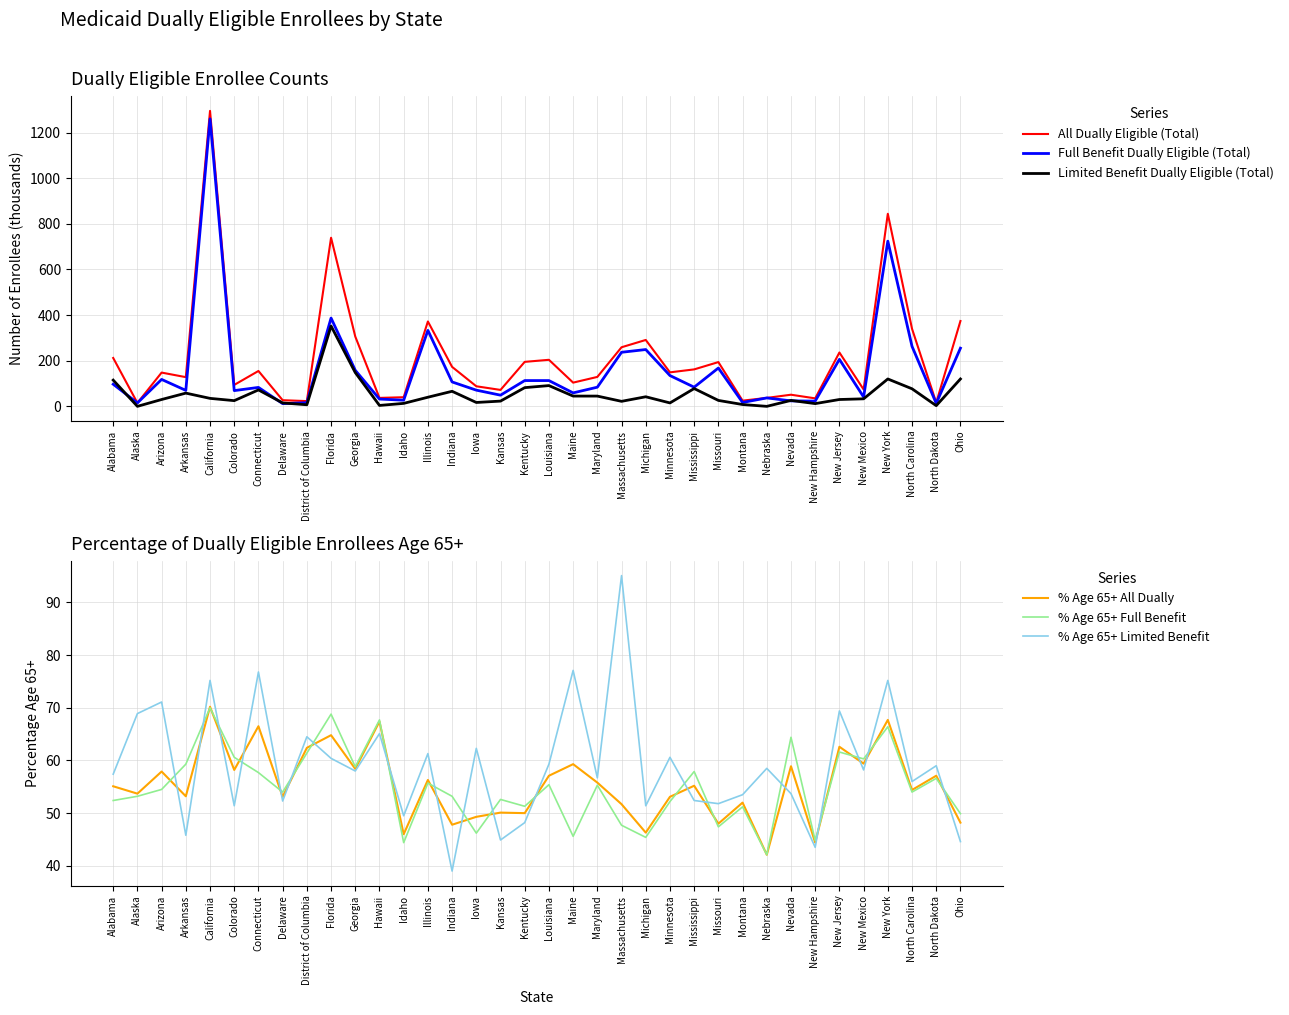

Reading left to right, list all the values displayed in this chart.

All Dually Eligible (Total): Alabama=212.0	Alaska=15.0	Arizona=148.0	Arkansas=128.0	California=1295.0	Colorado=94.0	Connecticut=155.0	Delaware=27.0	District of Columbia=23.0	Florida=739.0	Georgia=306.0	Hawaii=37.0	Idaho=40.0	Illinois=372.0	Indiana=173.0	Iowa=88.0	Kansas=72.0	Kentucky=195.0	Louisiana=204.0	Maine=104.0	Maryland=129.0	Massachusetts=259.0	Michigan=291.0	Minnesota=149.0	Mississippi=162.0	Missouri=194.0	Montana=25.0	Nebraska=37.0	Nevada=51.0	New Hampshire=35.0	New Jersey=236.0	New Mexico=74.0	New York=844.0	North Carolina=340.0	North Dakota=16.0	Ohio=374.0
Full Benefit Dually Eligible (Total): Alabama=97.0	Alaska=15.0	Arizona=118.0	Arkansas=70.0	California=1260.0	Colorado=69.0	Connecticut=83.0	Delaware=12.0	District of Columbia=16.0	Florida=387.0	Georgia=158.0	Hawaii=32.0	Idaho=27.0	Illinois=333.0	Indiana=107.0	Iowa=71.0	Kansas=49.0	Kentucky=113.0	Louisiana=113.0	Maine=59.0	Maryland=84.0	Massachusetts=237.0	Michigan=249.0	Minnesota=135.0	Mississippi=84.0	Missouri=168.0	Montana=17.0	Nebraska=37.0	Nevada=24.0	New Hampshire=23.0	New Jersey=206.0	New Mexico=41.0	New York=724.0	North Carolina=263.0	North Dakota=13.0	Ohio=255.0
Limited Benefit Dually Eligible (Total): Alabama=115.0	Alaska=0.0	Arizona=30.0	Arkansas=58.0	California=35.0	Colorado=25.0	Connecticut=72.0	Delaware=15.0	District of Columbia=7.0	Florida=352.0	Georgia=148.0	Hawaii=4.0	Idaho=13.0	Illinois=40.0	Indiana=66.0	Iowa=17.0	Kansas=23.0	Kentucky=82.0	Louisiana=91.0	Maine=45.0	Maryland=45.0	Massachusetts=22.0	Michigan=42.0	Minnesota=15.0	Mississippi=78.0	Missouri=26.0	Montana=8.0	Nebraska=0.0	Nevada=26.0	New Hampshire=12.0	New Jersey=30.0	New Mexico=33.0	New York=120.0	North Carolina=77.0	North Dakota=3.0	Ohio=120.0
% Age 65+ All Dually: Alabama=55.1	Alaska=53.7	Arizona=57.9	Arkansas=53.2	California=70.2	Colorado=58.2	Connecticut=66.5	Delaware=53.1	District of Columbia=62.4	Florida=64.8	Georgia=58.4	Hawaii=67.4	Idaho=46.0	Illinois=56.3	Indiana=47.8	Iowa=49.3	Kansas=50.1	Kentucky=50.0	Louisiana=57.1	Maine=59.3	Maryland=55.8	Massachusetts=51.7	Michigan=46.3	Minnesota=53.1	Mississippi=55.2	Missouri=48.0	Montana=52.0	Nebraska=42.1	Nevada=58.9	New Hampshire=44.4	New Jersey=62.6	New Mexico=59.4	New York=67.7	North Carolina=54.4	North Dakota=57.1	Ohio=48.2
% Age 65+ Full Benefit: Alabama=52.4	Alaska=53.2	Arizona=54.5	Arkansas=59.3	California=70.0	Colorado=60.6	Connecticut=57.7	Delaware=54.0	District of Columbia=61.4	Florida=68.8	Georgia=58.8	Hawaii=67.7	Idaho=44.4	Illinois=55.7	Indiana=53.2	Iowa=46.2	Kansas=52.6	Kentucky=51.3	Louisiana=55.4	Maine=45.6	Maryland=55.3	Massachusetts=47.7	Michigan=45.4	Minnesota=52.2	Mississippi=57.9	Missouri=47.4	Montana=51.2	Nebraska=42.1	Nevada=64.4	New Hampshire=44.8	New Jersey=61.6	New Mexico=60.3	New York=66.4	North Carolina=54.0	North Dakota=56.6	Ohio=49.9
% Age 65+ Limited Benefit: Alabama=57.4	Alaska=68.9	Arizona=71.1	Arkansas=45.8	California=75.2	Colorado=51.4	Connecticut=76.8	Delaware=52.3	District of Columbia=64.5	Florida=60.4	Georgia=58.0	Hawaii=65.1	Idaho=49.5	Illinois=61.3	Indiana=39.0	Iowa=62.3	Kansas=44.9	Kentucky=48.2	Louisiana=59.3	Maine=77.1	Maryland=56.7	Massachusetts=95.1	Michigan=51.4	Minnesota=60.6	Mississippi=52.4	Missouri=51.8	Montana=53.5	Nebraska=58.5	Nevada=53.7	New Hampshire=43.5	New Jersey=69.4	New Mexico=58.2	New York=75.2	North Carolina=56.0	North Dakota=59.0	Ohio=44.6